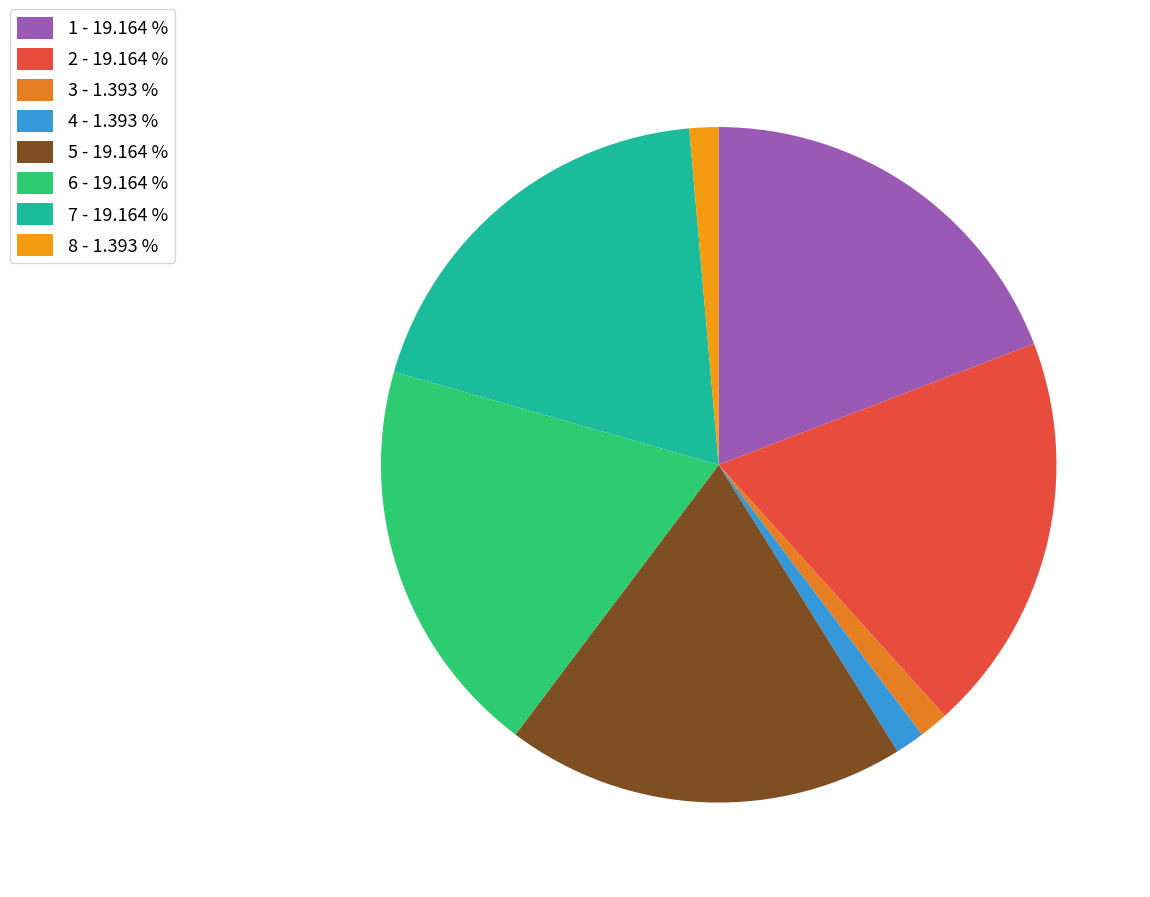

Count the number of slices in the pie.

8